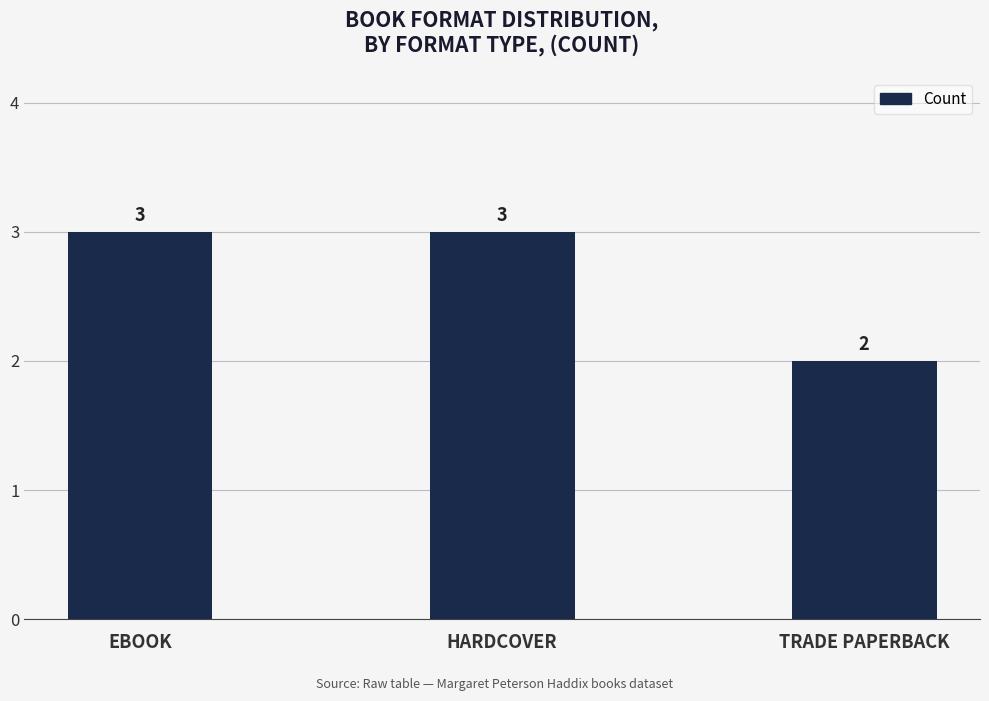

What is the value of the 3rd bar from the left?

2